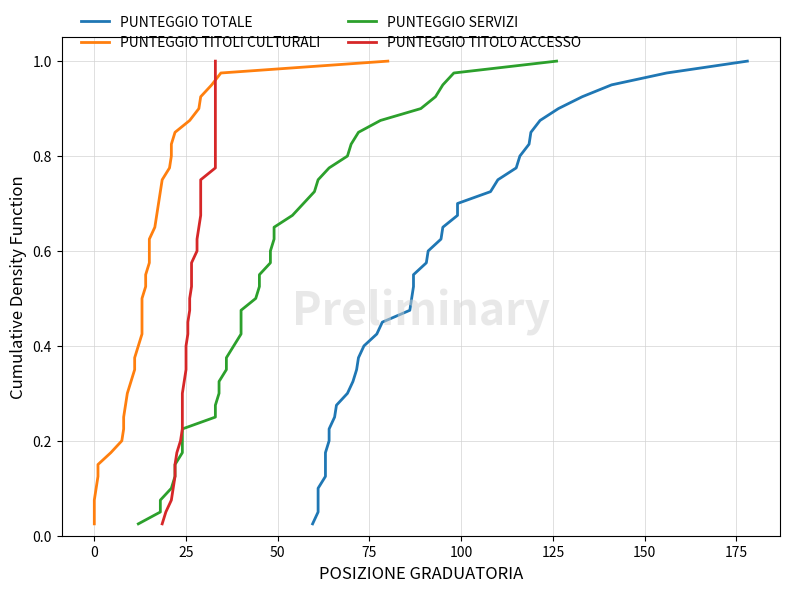

At how many categories does at least one series exceed 0?

40